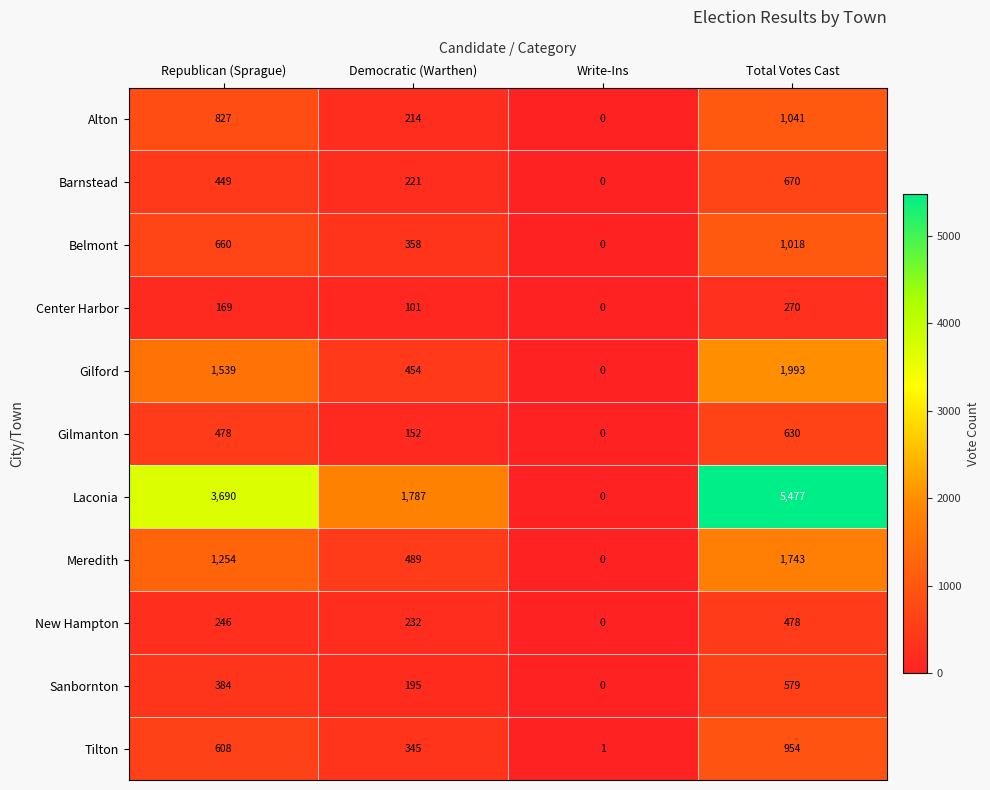

At which category does the chart reach its peak across all series?

Total Votes Cast